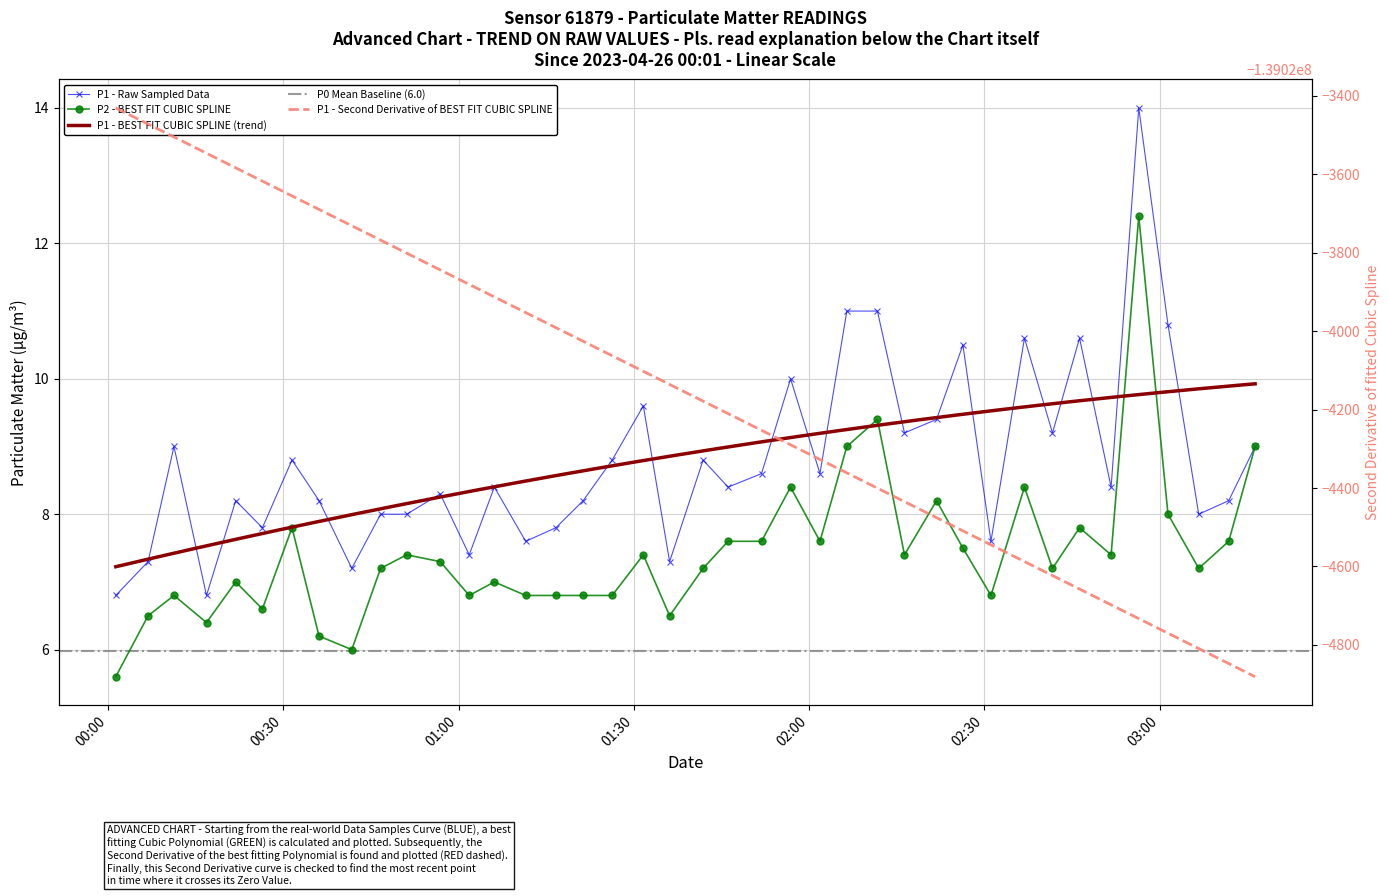

How many data points in P1 are above 8?

27